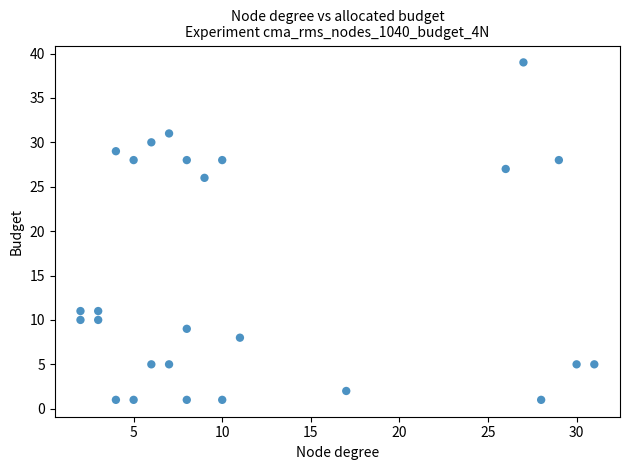

What is the range of Y values (max minus min)?

38